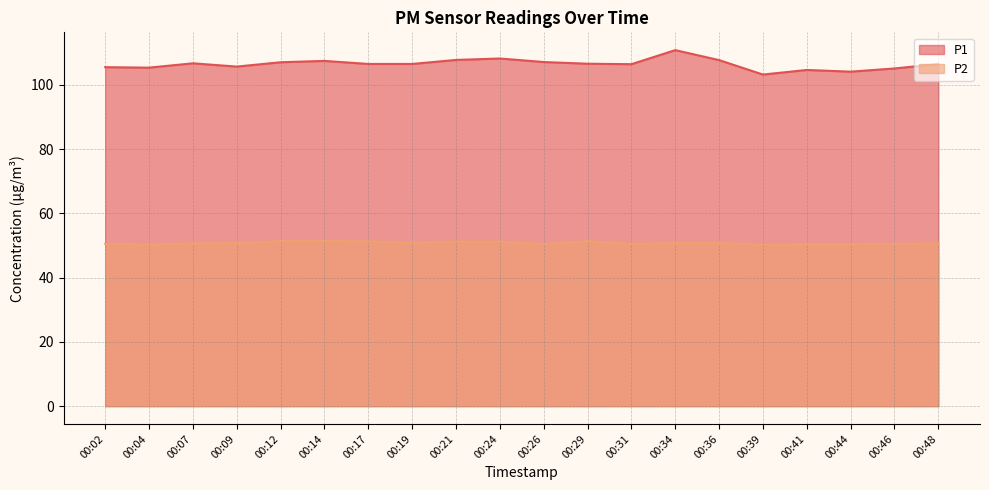

At which category does the chart reach its minimum across all series?

00:39